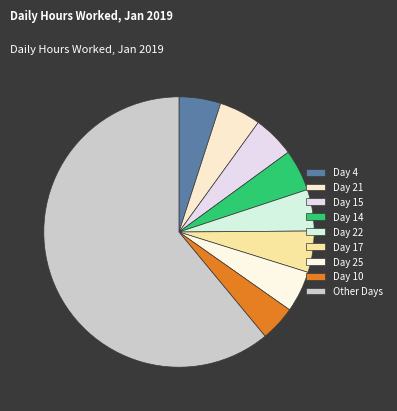

Which slice is the smallest?

Day 10